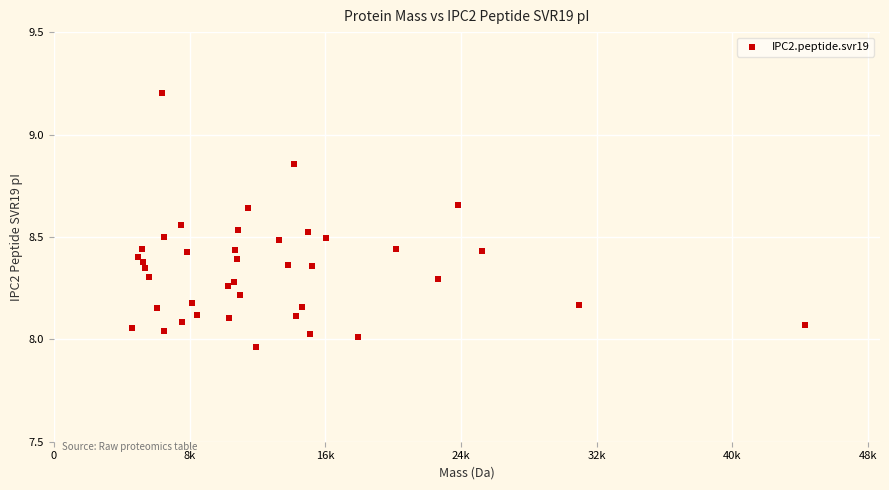

What is the range of X values (max minus min)?

39639.8